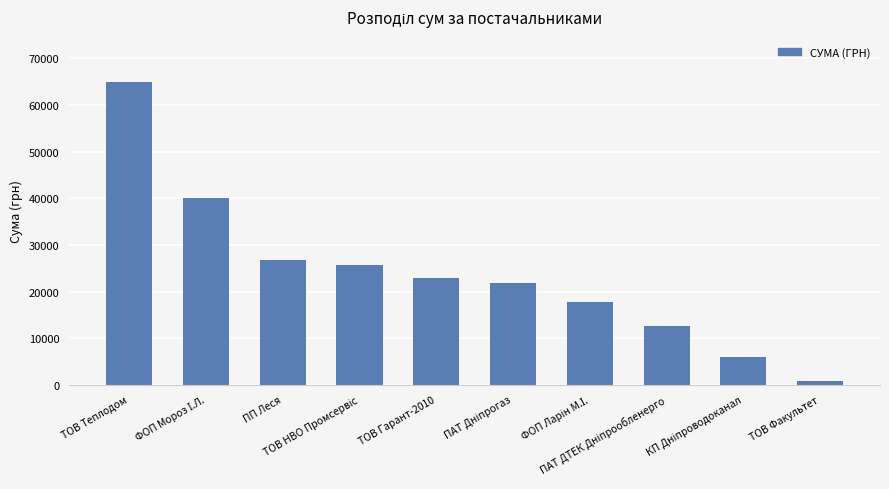

What is the maximum value shown in the chart?

64910.4